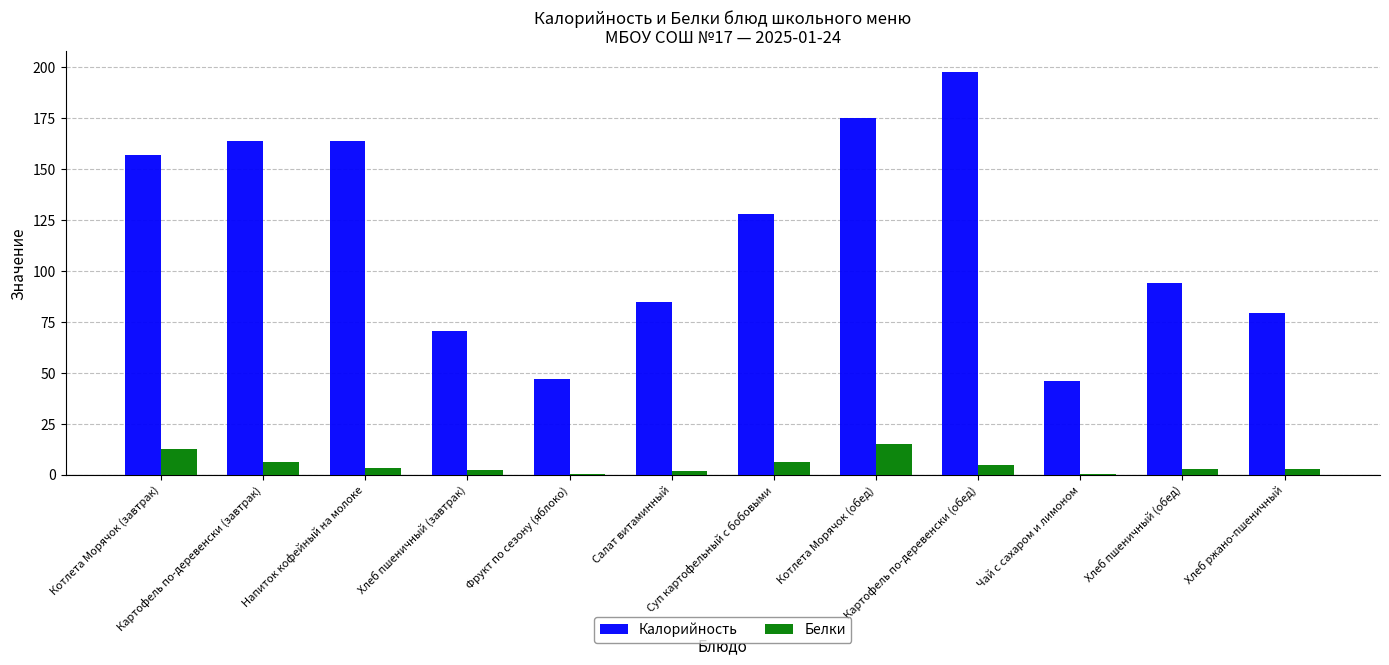

What is the average value of the Калорийность series?

117.3